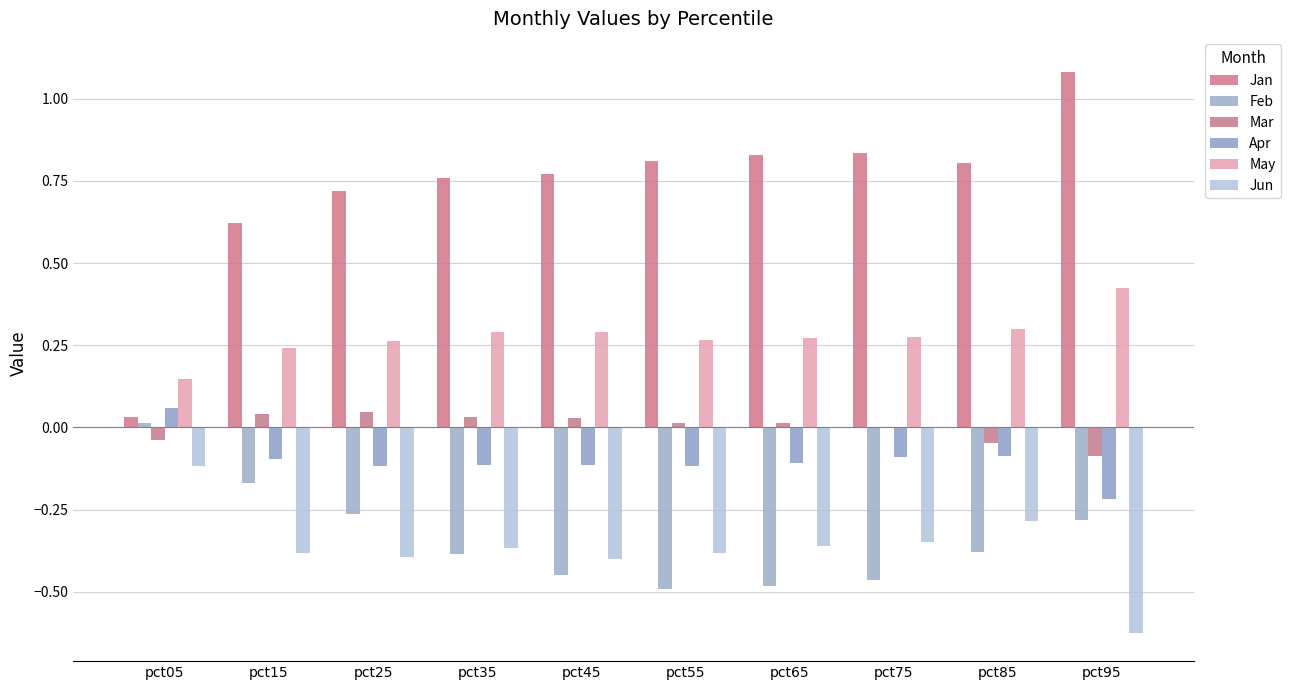

Which series has the largest total across all categories?

Jan